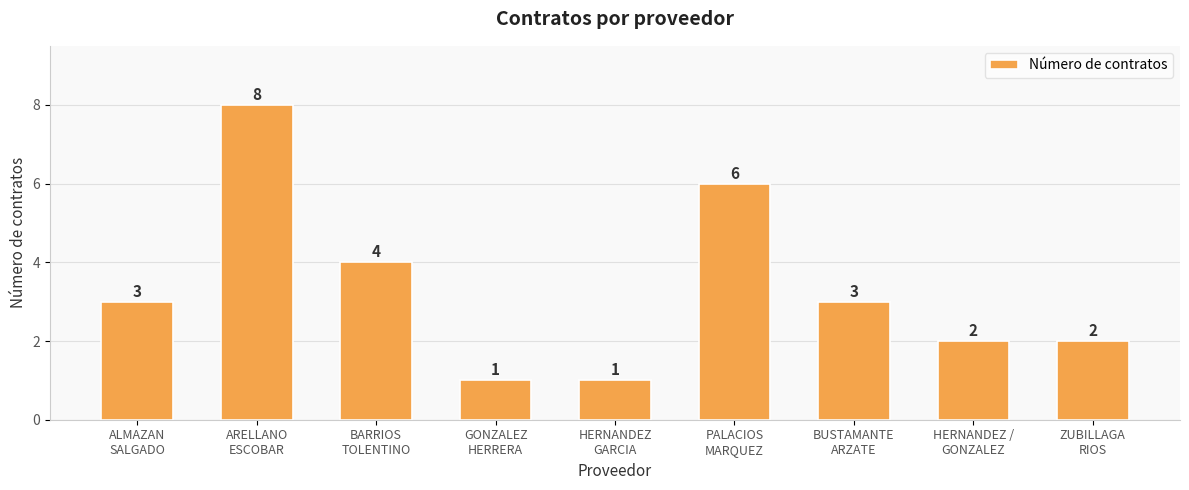

What is the maximum value shown in the chart?

8